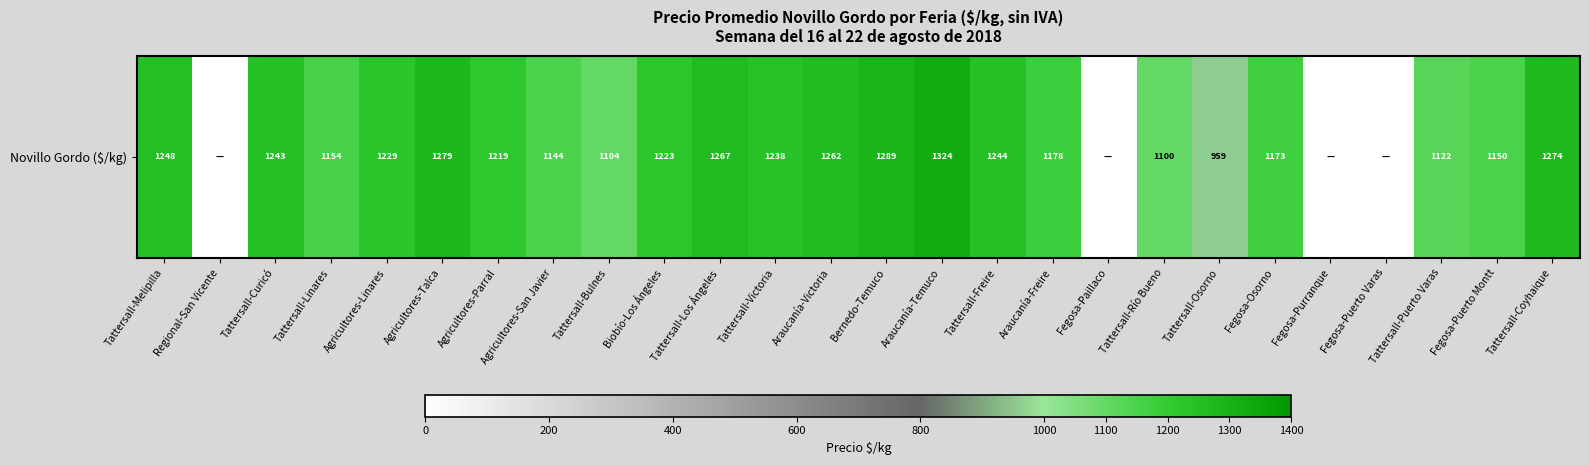

True or false: the data shows 1150.5 at Fegosa-Puerto Montt.

True